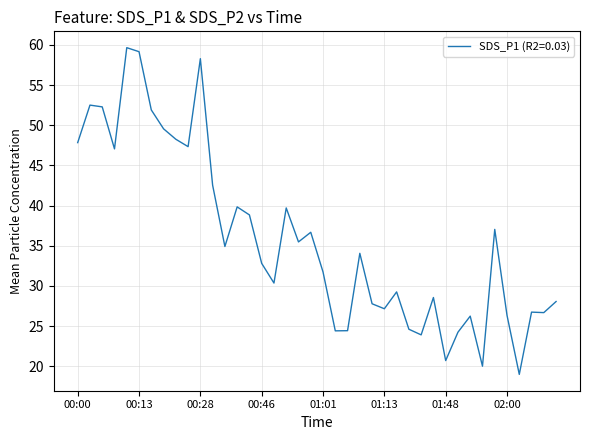

What is the smallest value displayed?

19.0